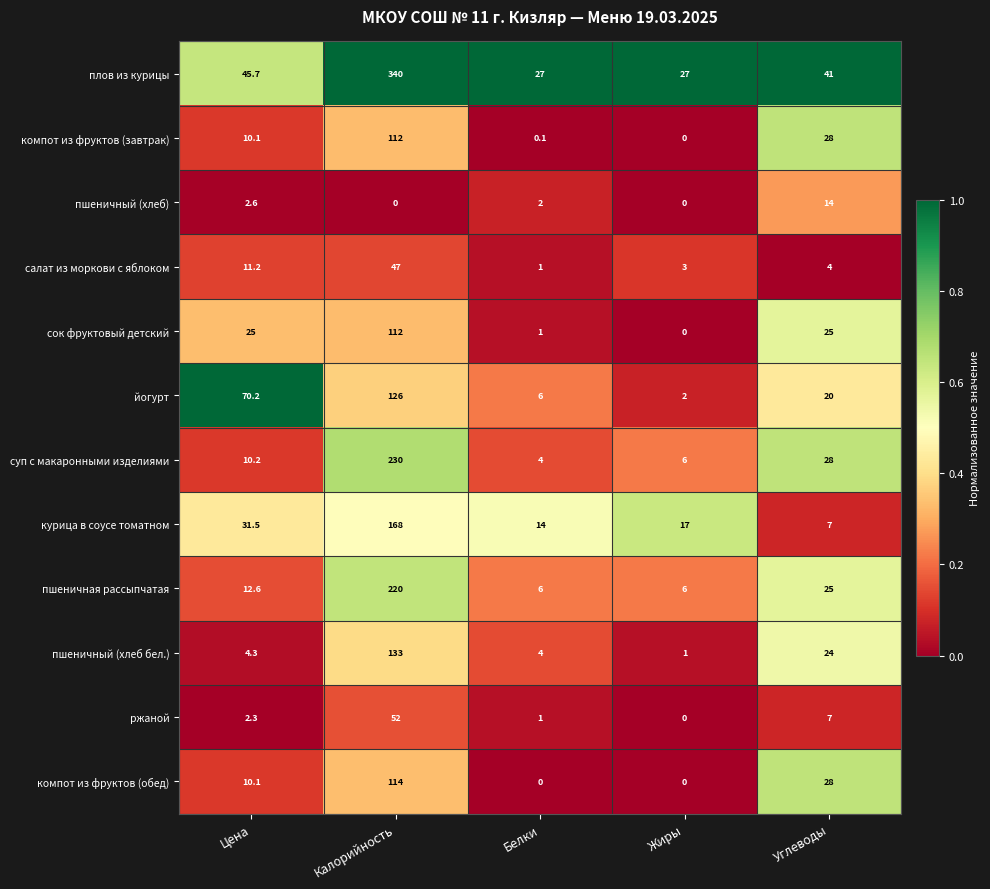

At which label does йогурт reach its minimum?

Жиры